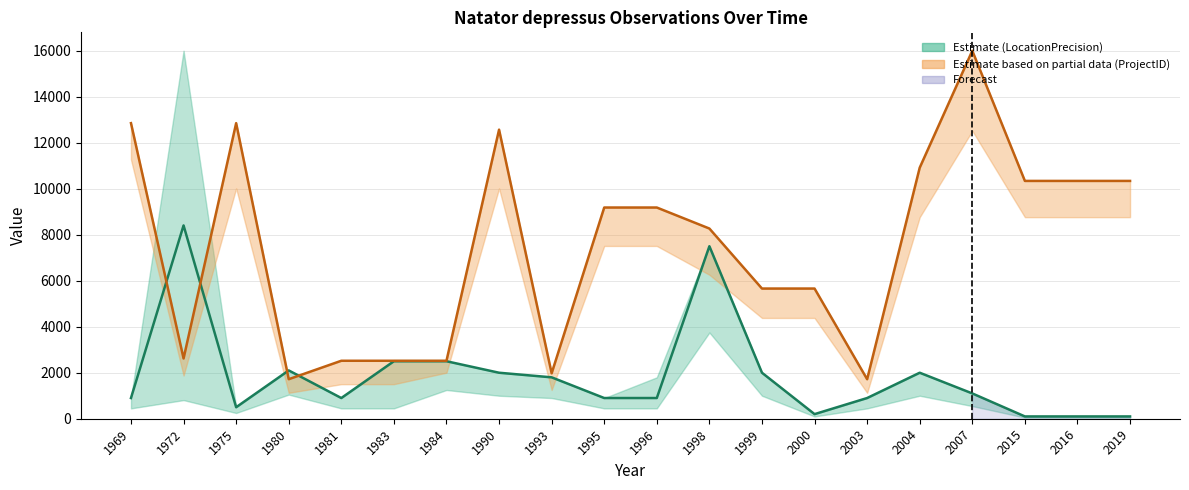

At which category does the chart reach its peak across all series?

2007